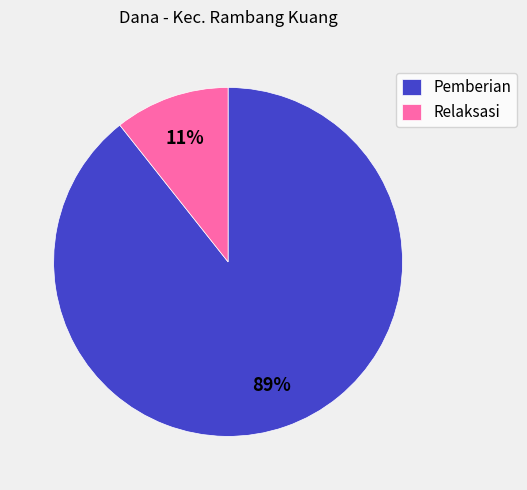

To the nearest percent, what portion does Pemberian represent?

89%